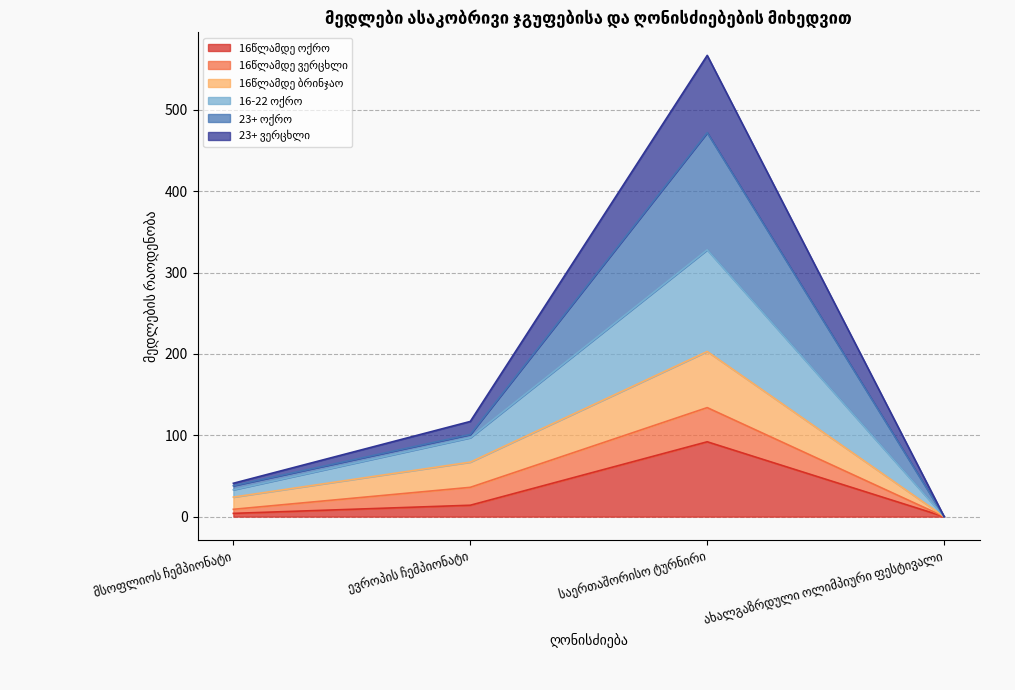

What is the label of the 4th point from the right?

მსოფლიოს ჩემპიონატი